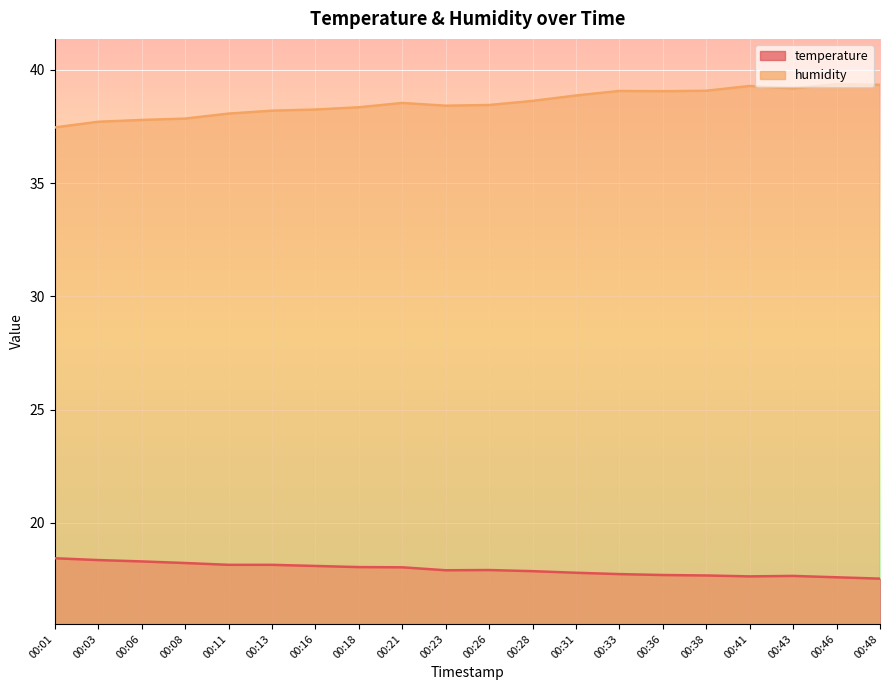

How many interior local valleys does the humidity series have?

3